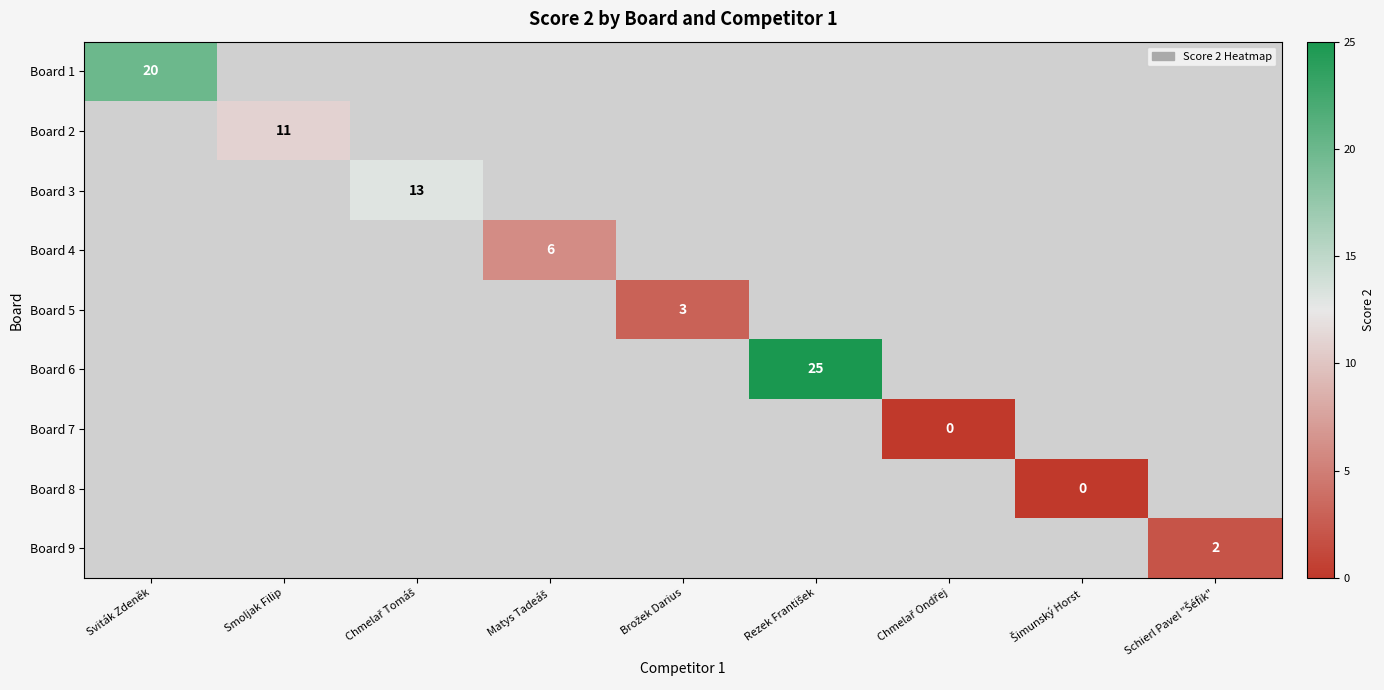

The value of Board 9 at Schierl Pavel "Šéfik" is 2.0. True or false?

True